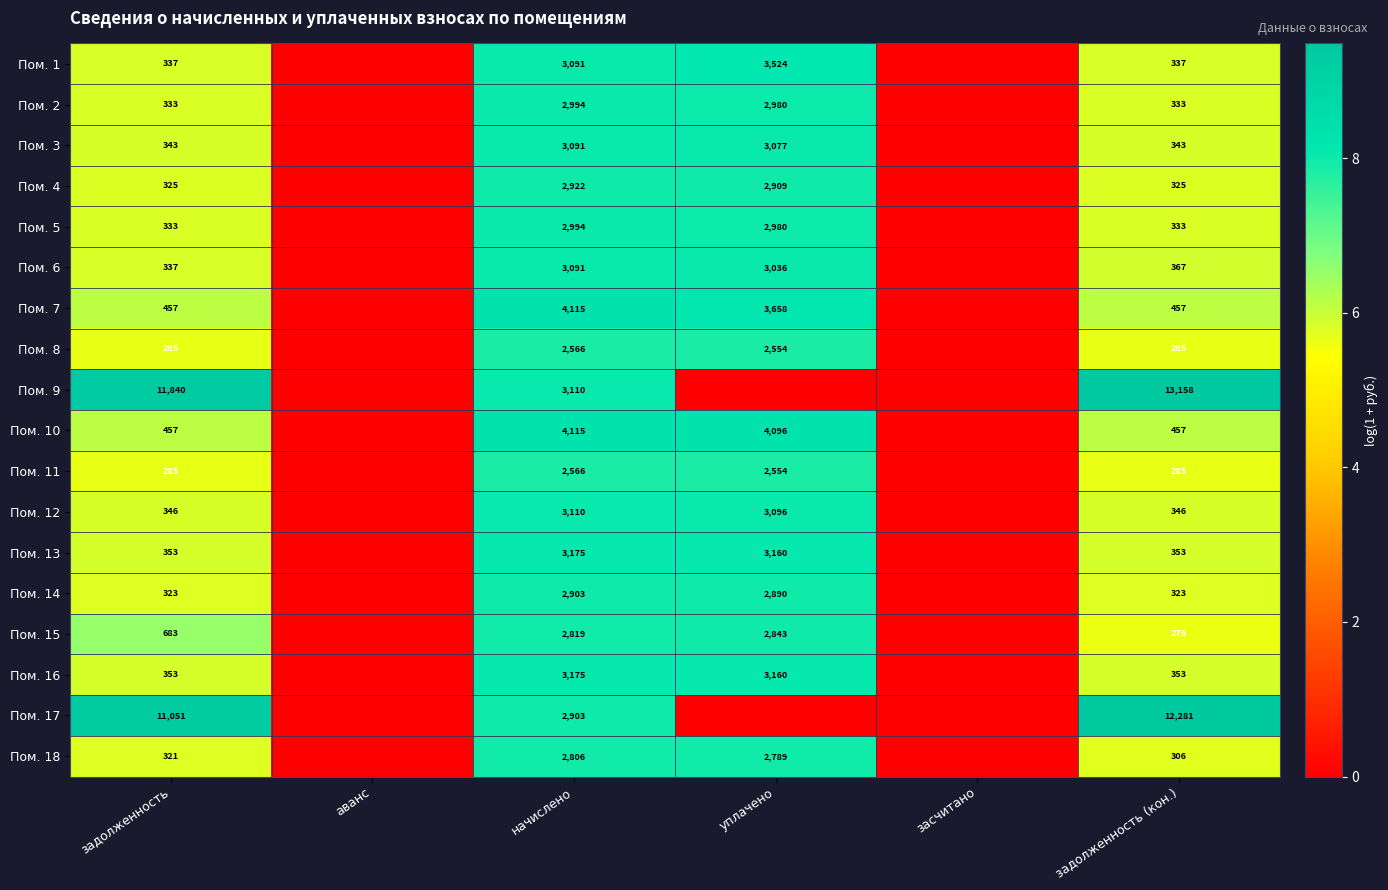

True or false: Пом. 12 has a value of 346 at задолженность (кон.).

True